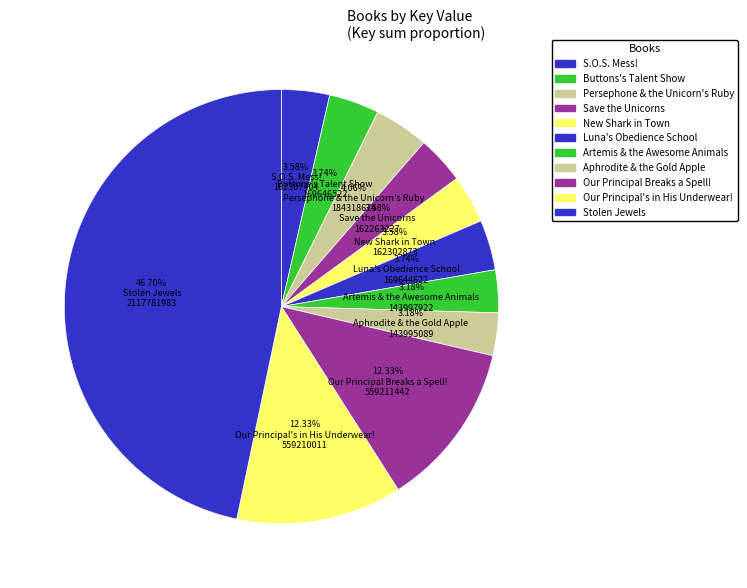

Is the sum of Save the Unicorns and Aphrodite & the Gold Apple greater than half?

No